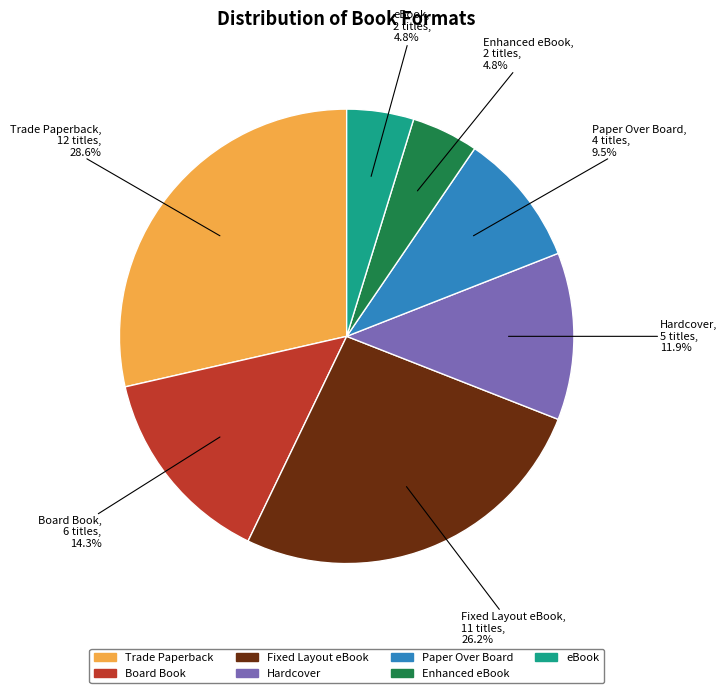

Is there any slice that represents more than half of the pie?

No